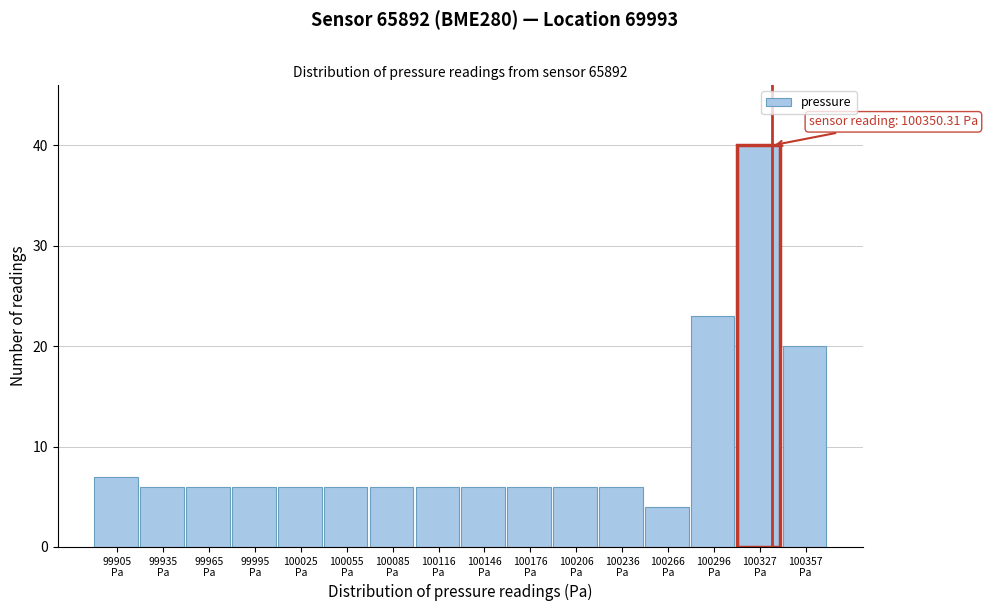

Reading left to right, list all the values displayed in this chart.

7	6	6	6	6	6	6	6	6	6	6	6	4	23	40	20